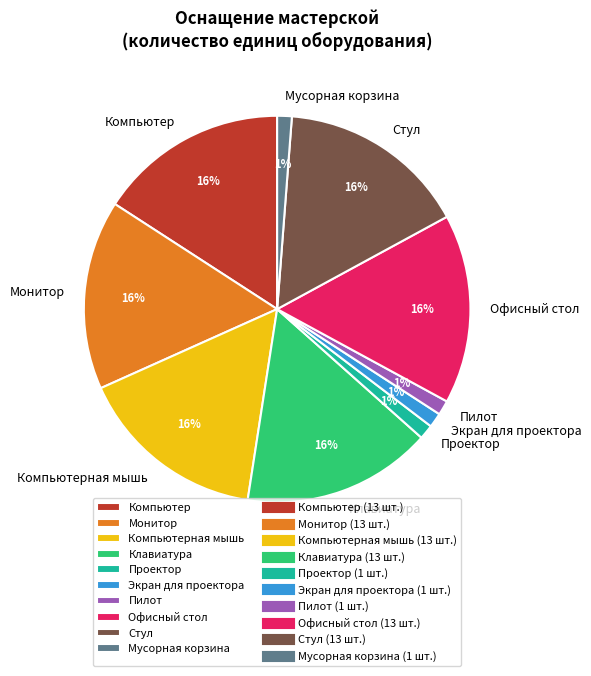

Is there any slice that represents more than half of the pie?

No